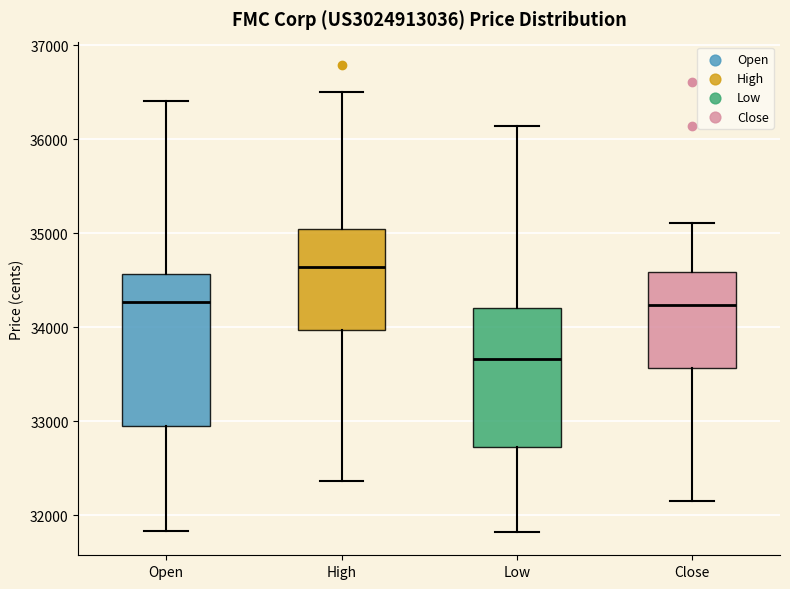

Reading left to right, read every box against the y-axis: the position of its median line, the range the box covers, and the ends of its whiskers. The values are not printed on the chart, so give them approximately, as read against the axis.

Open: median 34300, box 33000 to 34600, whiskers 31800 to 36400
High: median 34600, box 34000 to 35000, whiskers 32400 to 36500
Low: median 33700, box 32700 to 34200, whiskers 31800 to 36100
Close: median 34200, box 33600 to 34600, whiskers 32200 to 35100